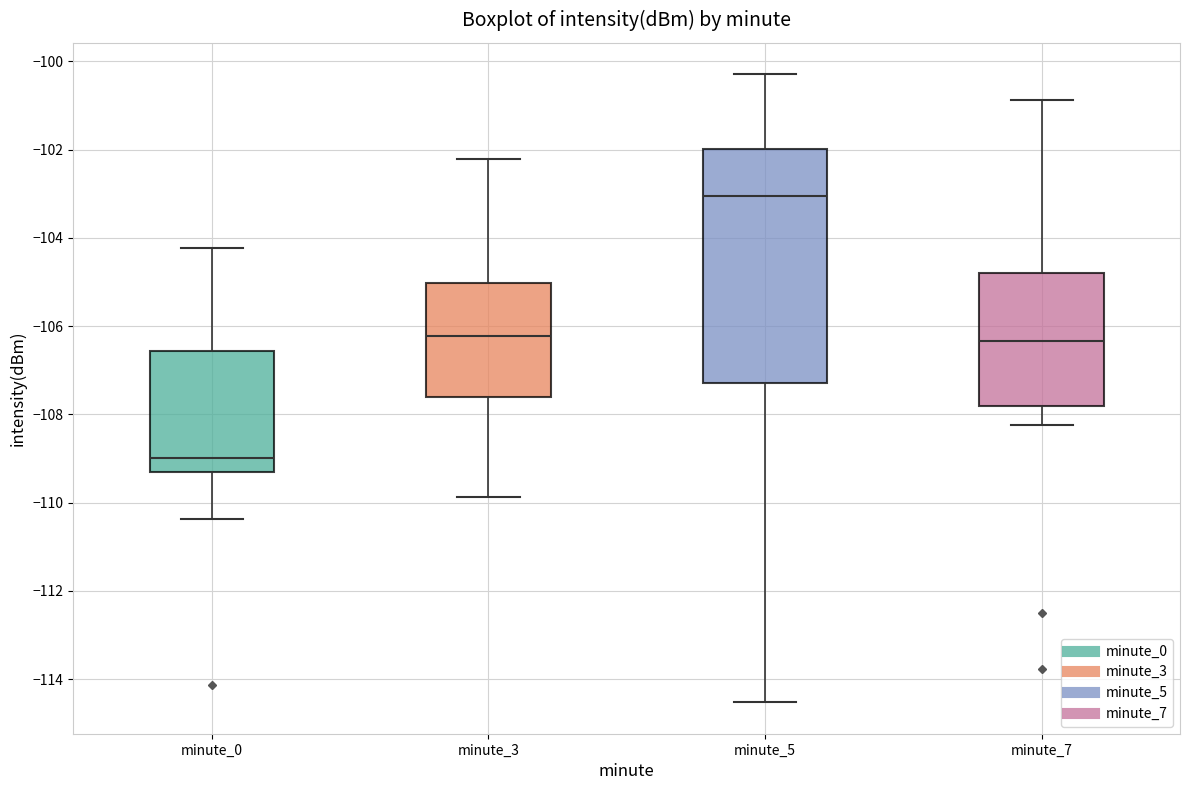

Reading left to right, transcribe this box plot: for each box, give where its median line is, the range the box spans, and where its two whiskers end, as read against the y-axis. The values are not printed on the chart, so give them approximately, as read against the axis.

minute_0: median -109.0, box -109.4 to -106.6, whiskers -110.4 to -104.2
minute_3: median -106.2, box -107.6 to -105.0, whiskers -109.8 to -102.2
minute_5: median -103.0, box -107.2 to -102.0, whiskers -114.6 to -100.2
minute_7: median -106.4, box -107.8 to -104.8, whiskers -108.2 to -100.8